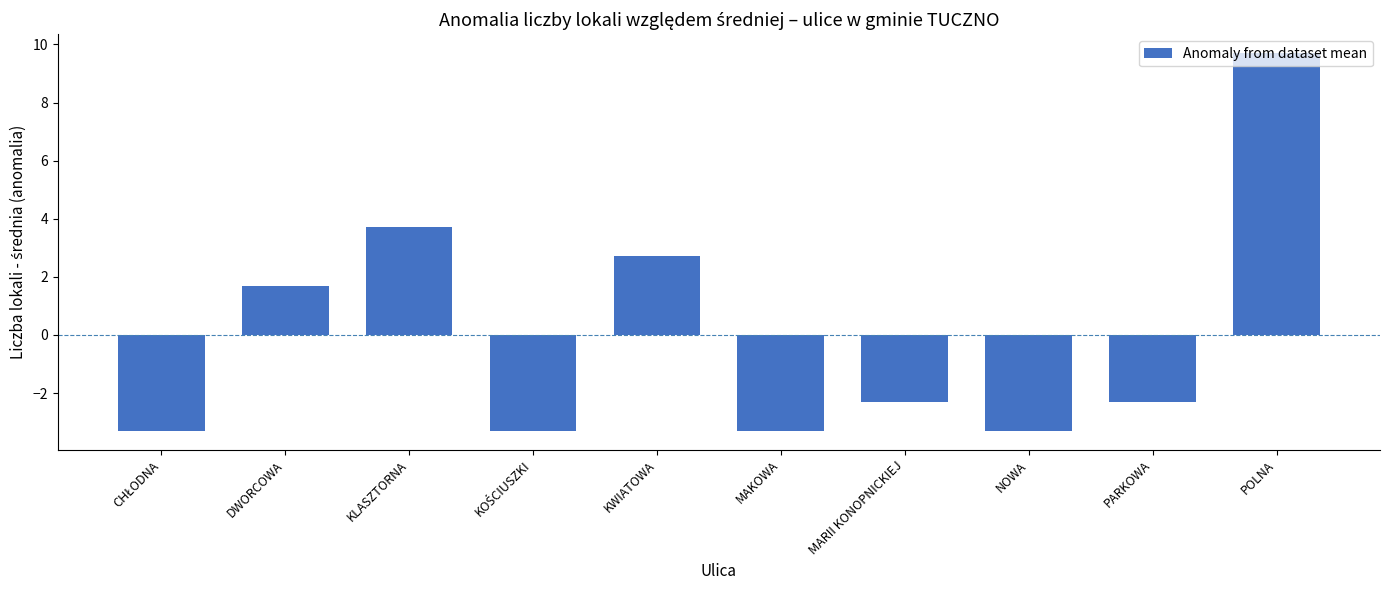

What is the minimum value shown in the chart?

-3.3